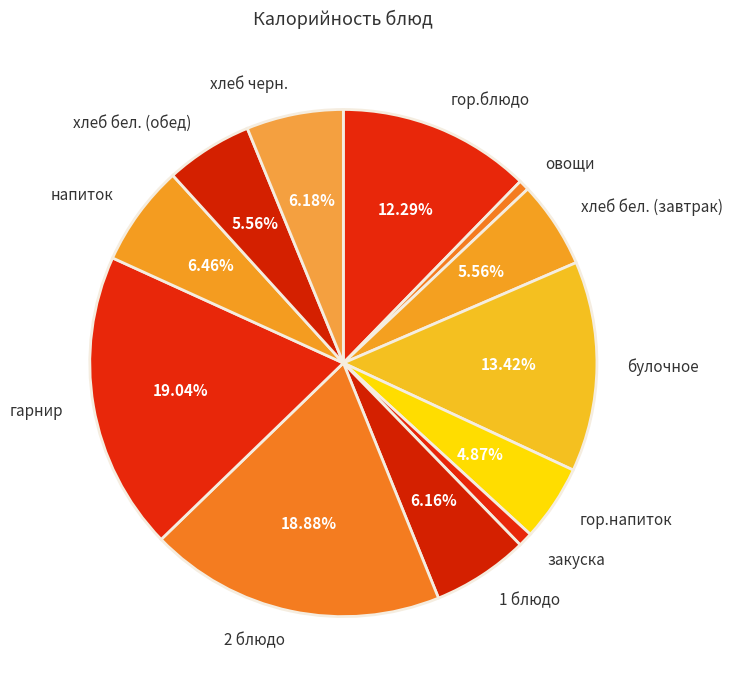

Does гарнир represent more than half of the total?

No